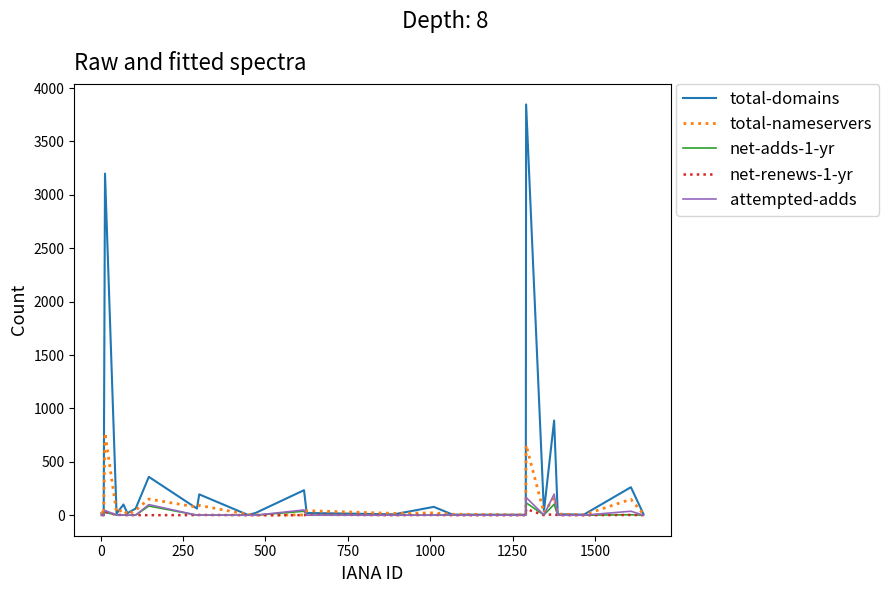

Which series has the largest range (max minus min)?

total-domains